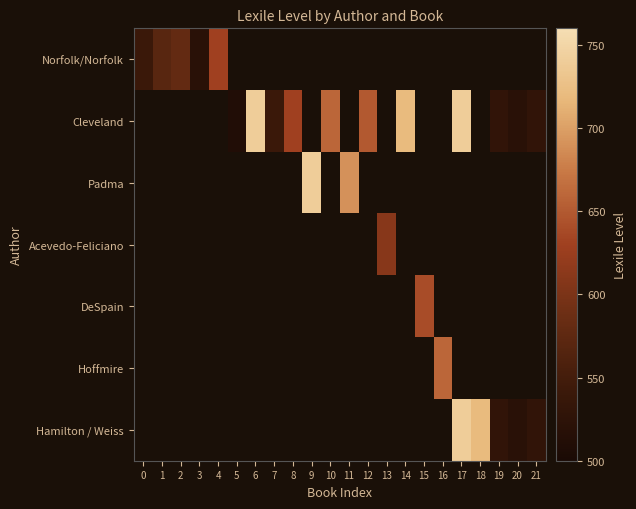

Which has a higher value, 21 or 10?

21